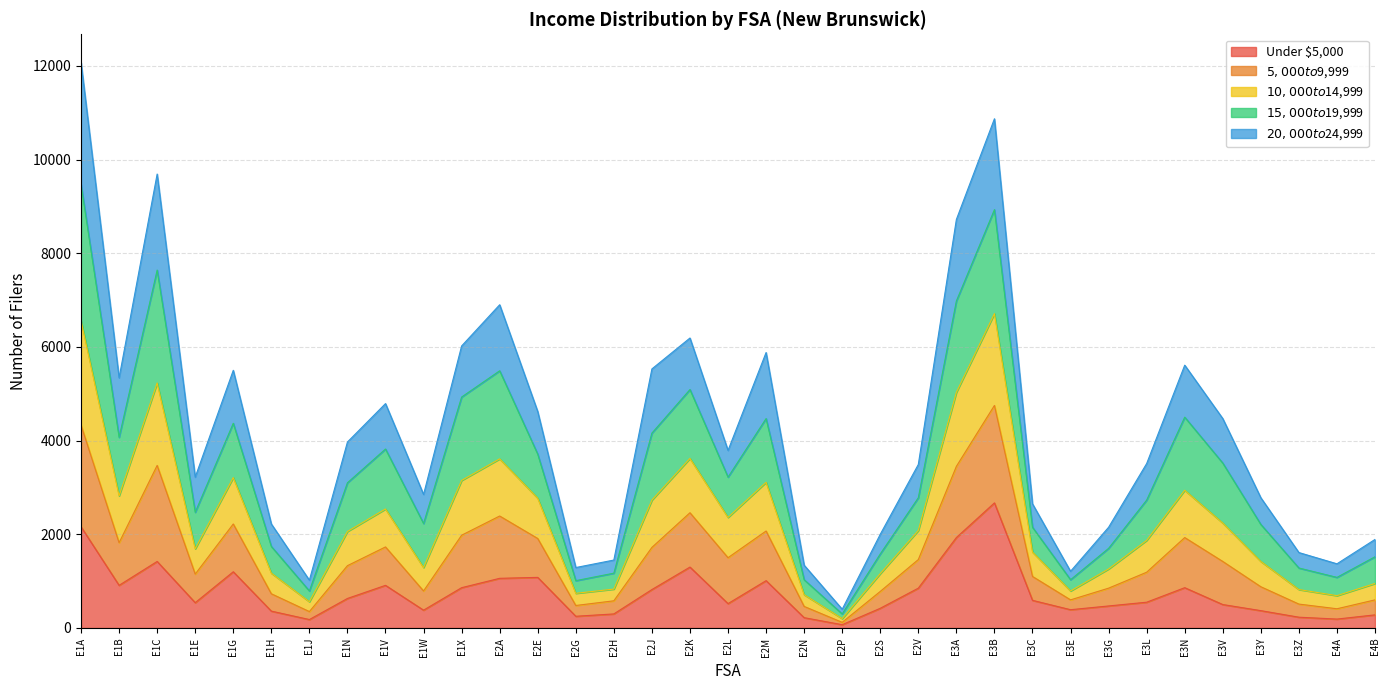

At which label does Under $5,000 reach its peak?

E3B